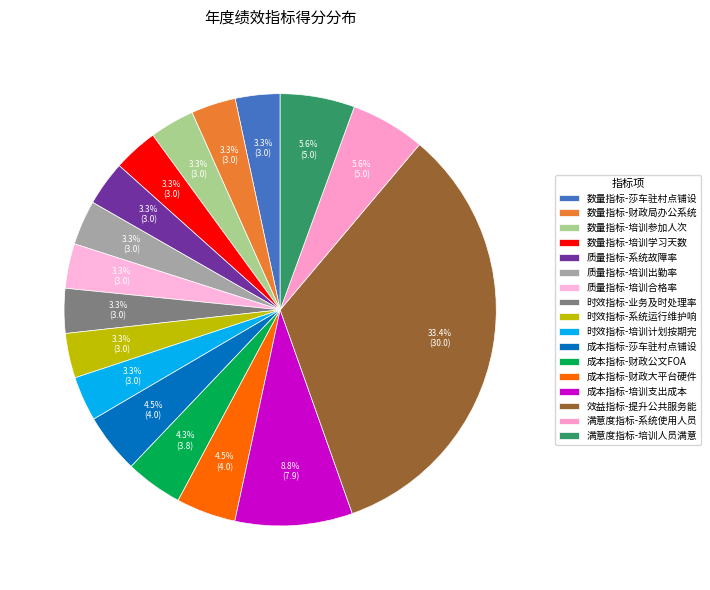

How many segments does this pie chart have?

17